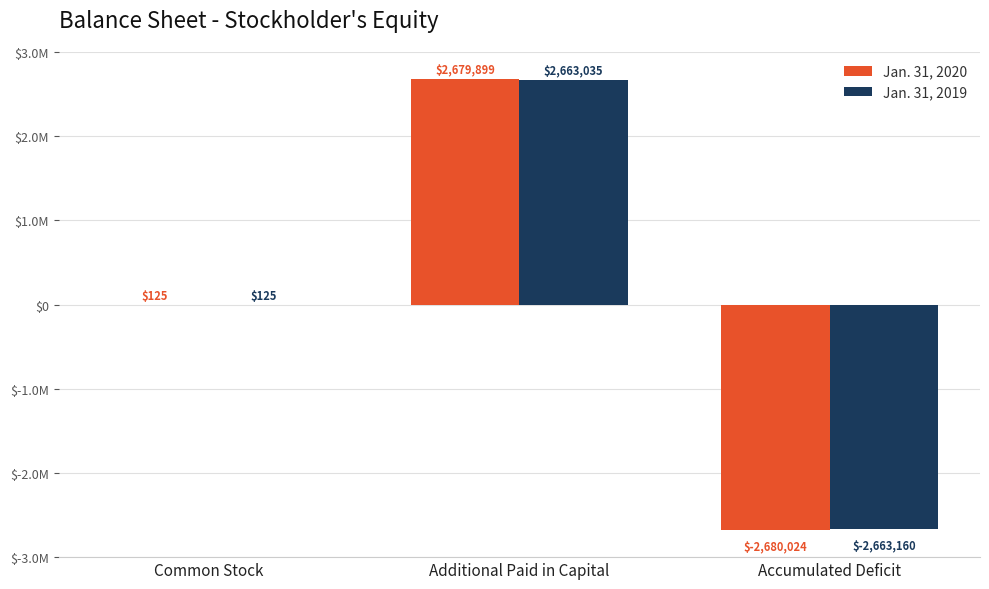

Are the bars grouped side by side (vs. stacked)?

Yes